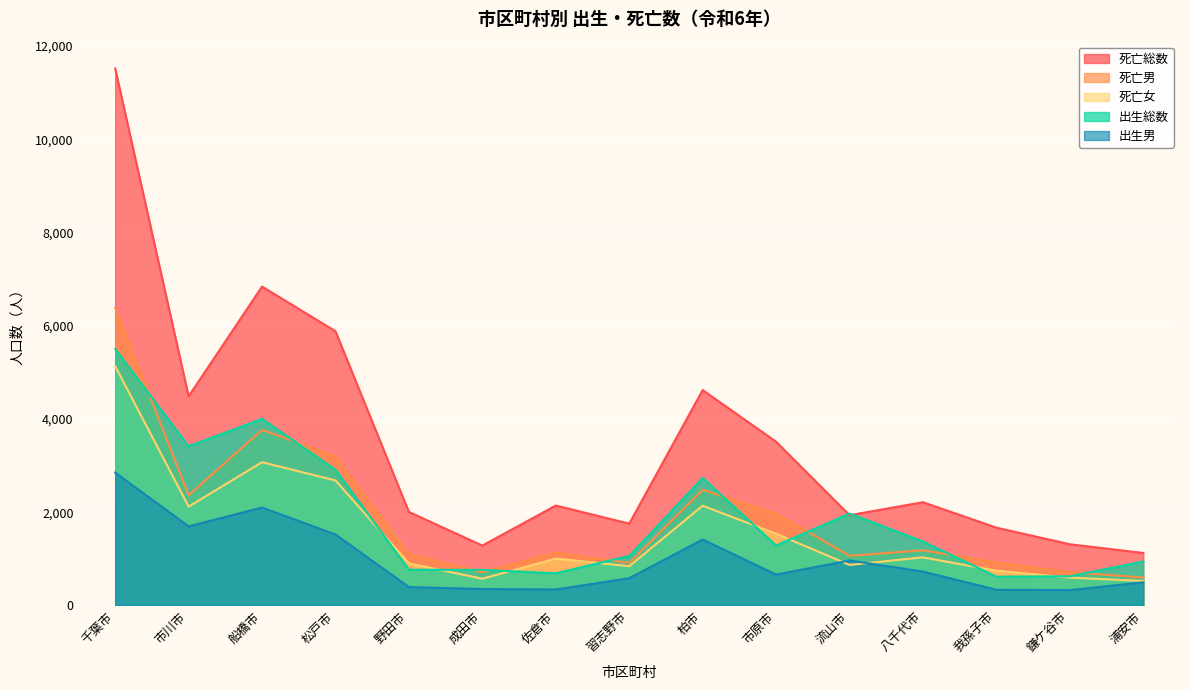

What is the sum of the 出生男 values at 流山市 and 船橋市?

3067